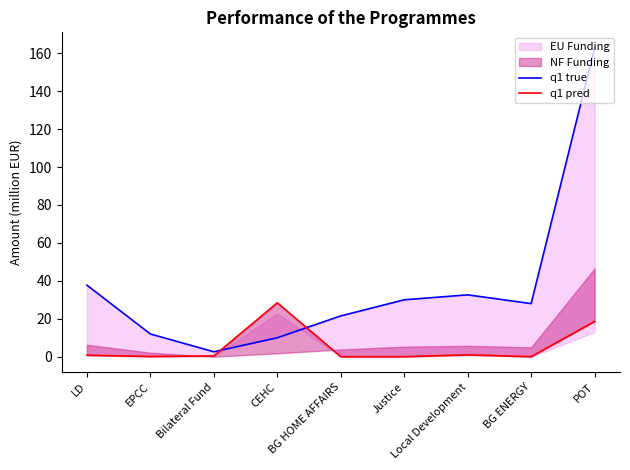

True or false: q1 pred and q1 true intersect in this chart.

True